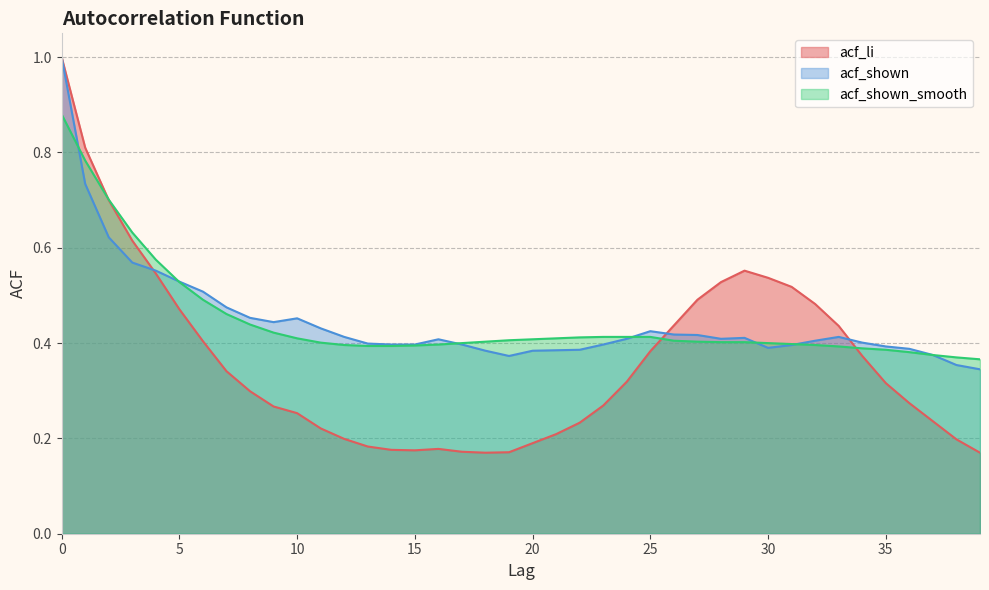

Which series ends up on top after the final intersection of acf_li and acf_shown?

acf_shown